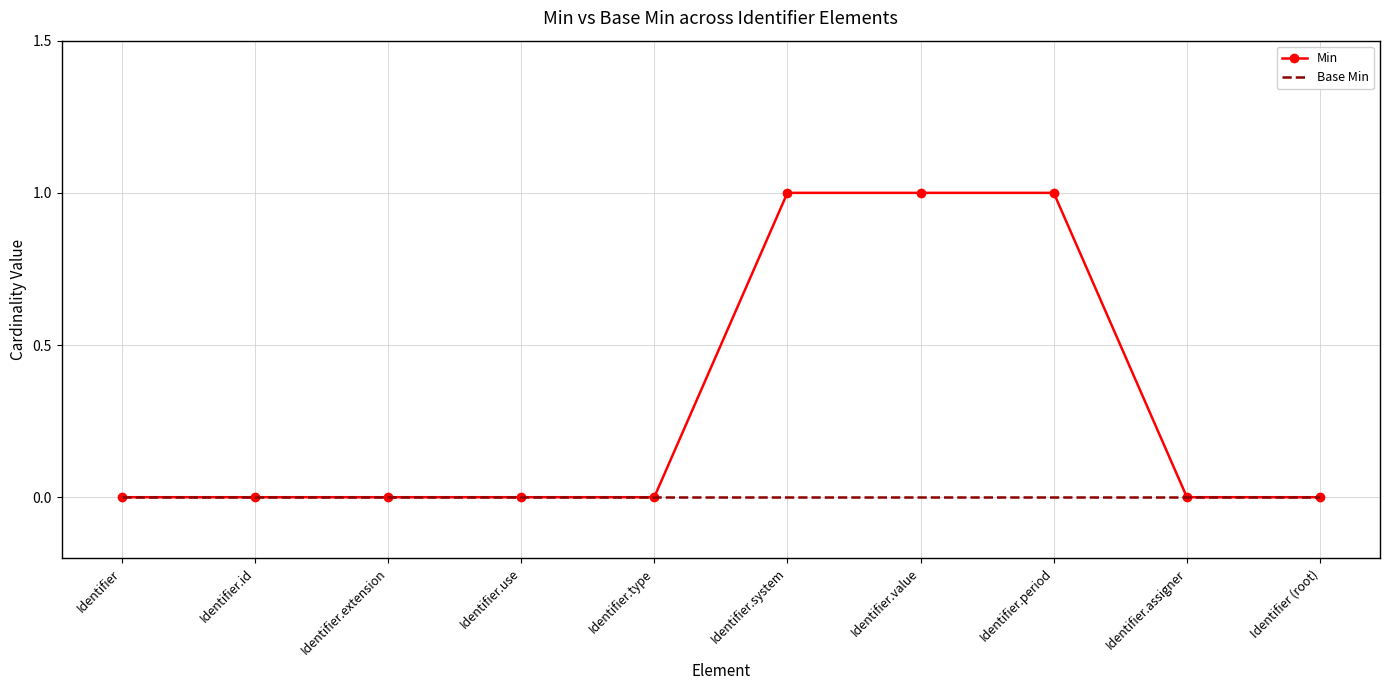

Is it true that Min equals 1 at Identifier.period?

True